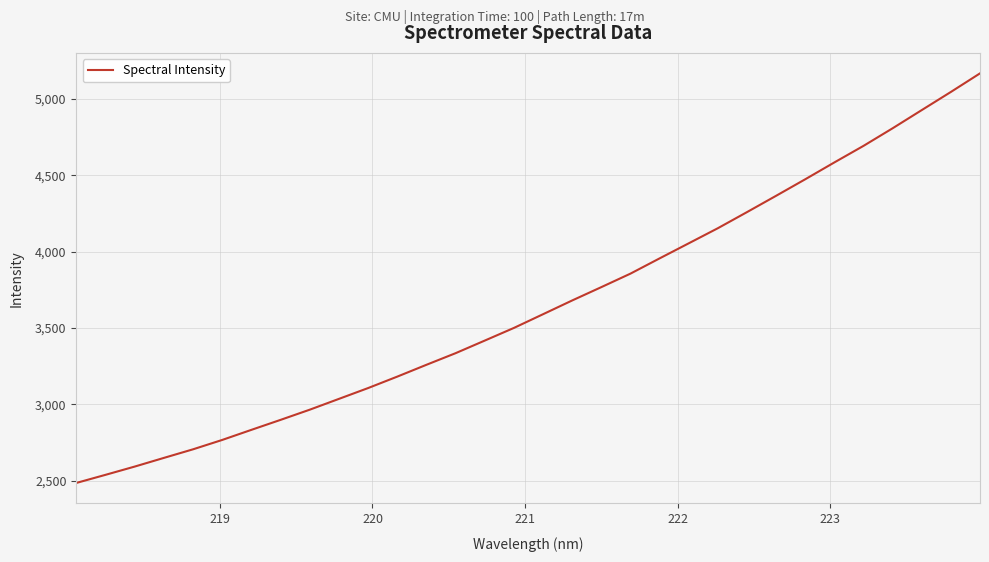

What is the minimum value shown in the chart?

2486.5